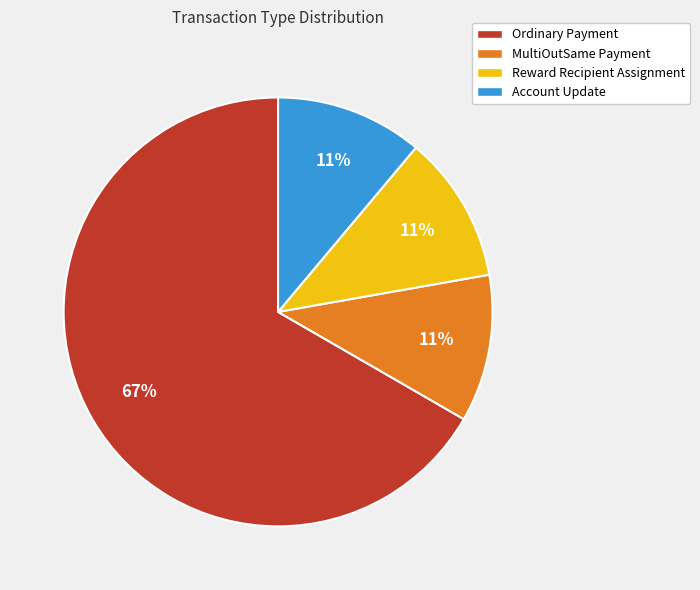

What is the ratio of the value at MultiOutSame Payment to the value at Reward Recipient Assignment?

1.0